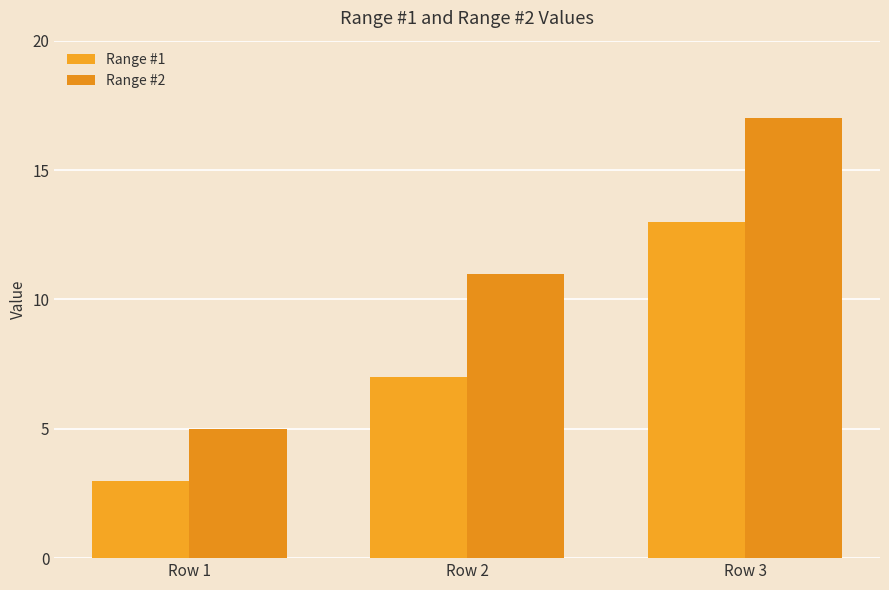

List the labels in order of Range #1 value, largest first.

Row 3, Row 2, Row 1